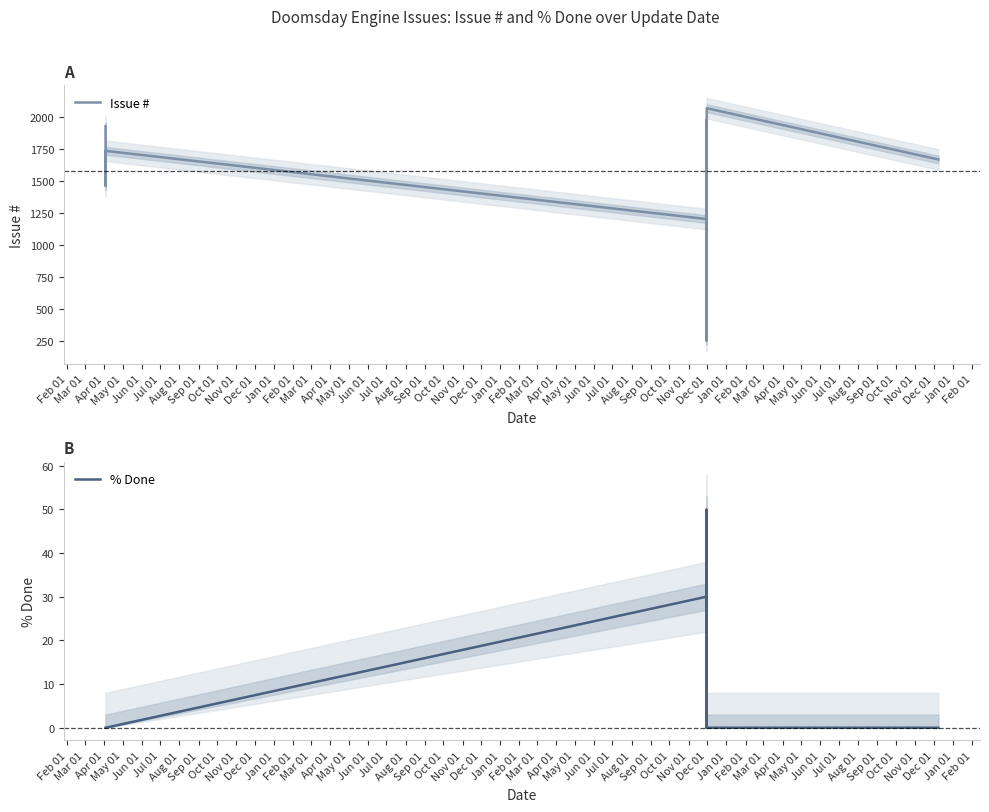

What is the highest value of the Issue # series?

2068